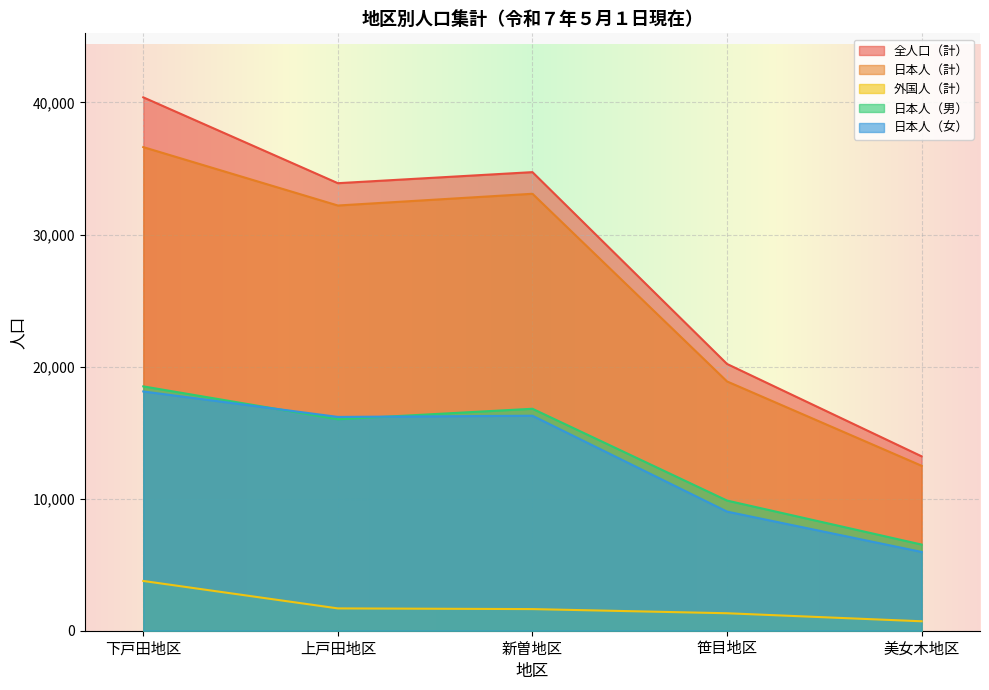

At 下戸田地区, list the series in order from largest to smallest.

全人口（計）, 日本人（計）, 日本人（男）, 日本人（女）, 外国人（計）